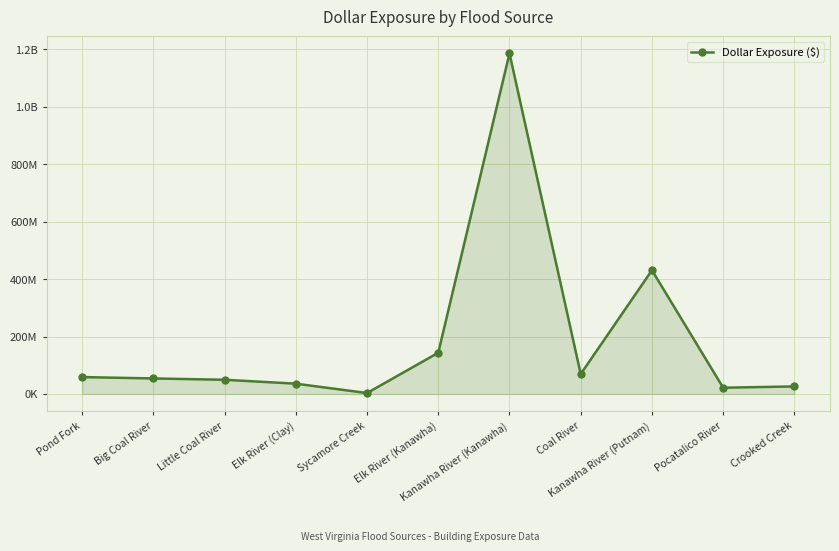

Does the chart have visible grid lines?

Yes